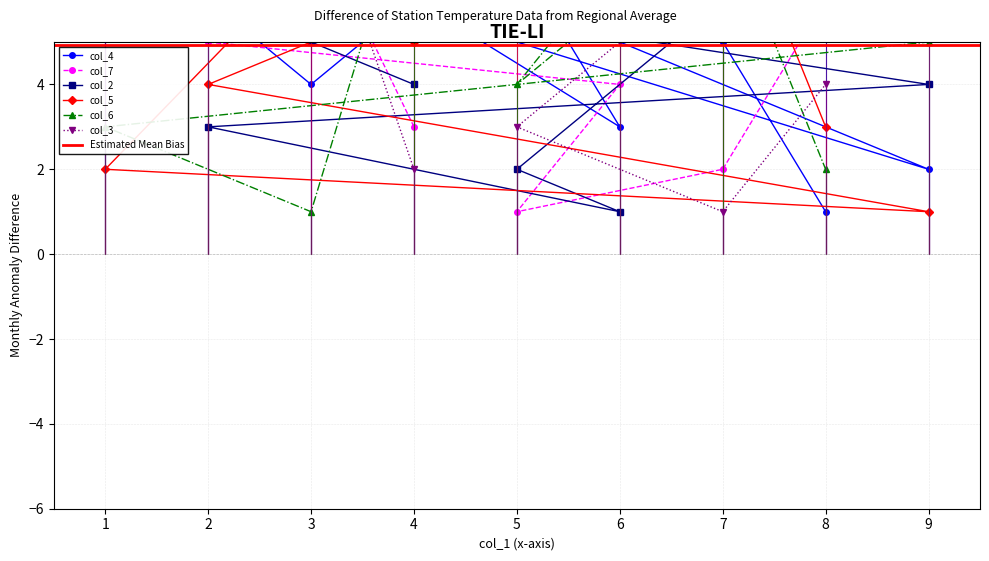

What is the label of the 8th point from the left?

7